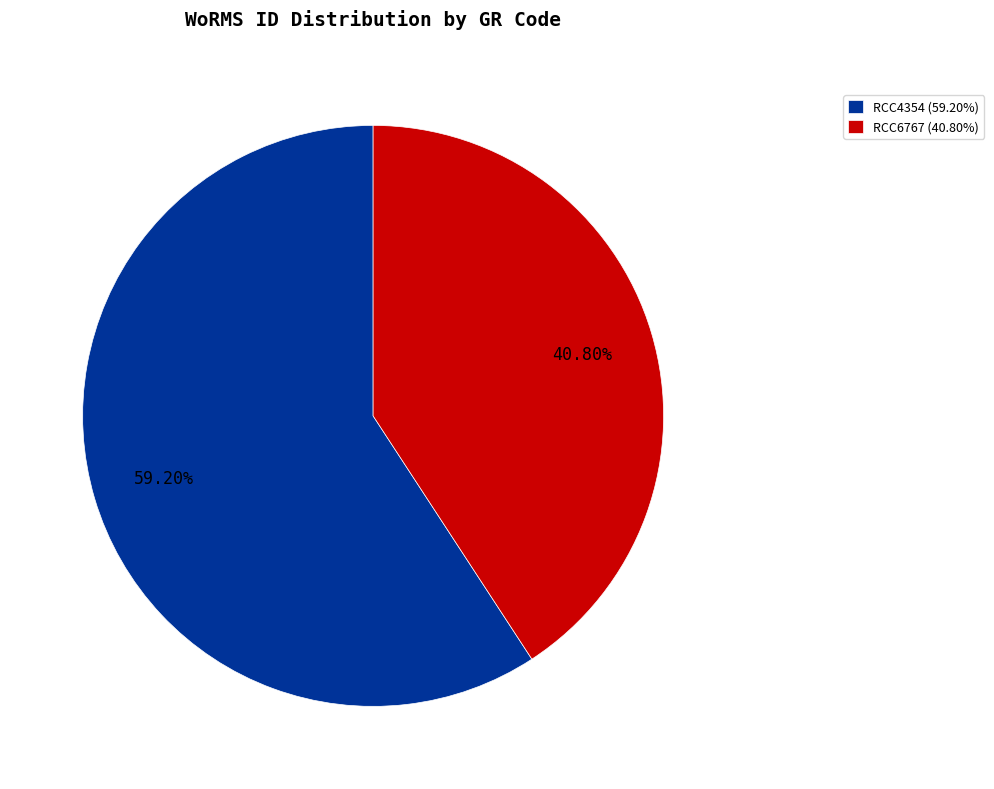

To the nearest percent, what percentage of the pie is RCC6767?

41%